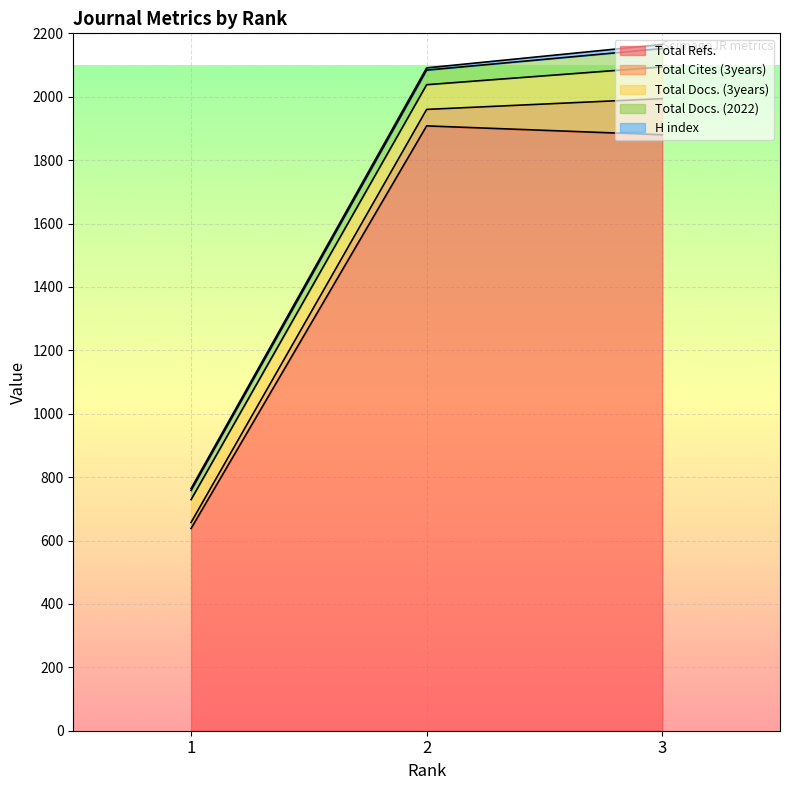

Which series has the largest total across all categories?

Total Refs.